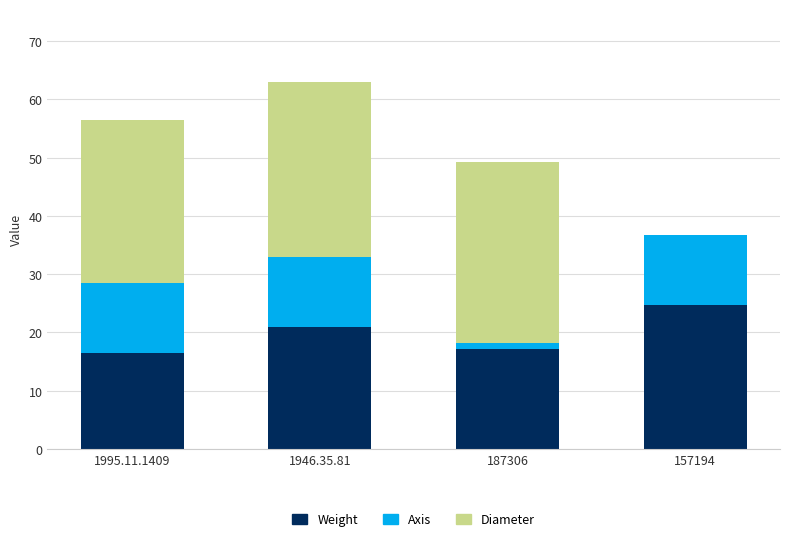

What is the total value across all series at 1946.35.81?

62.9